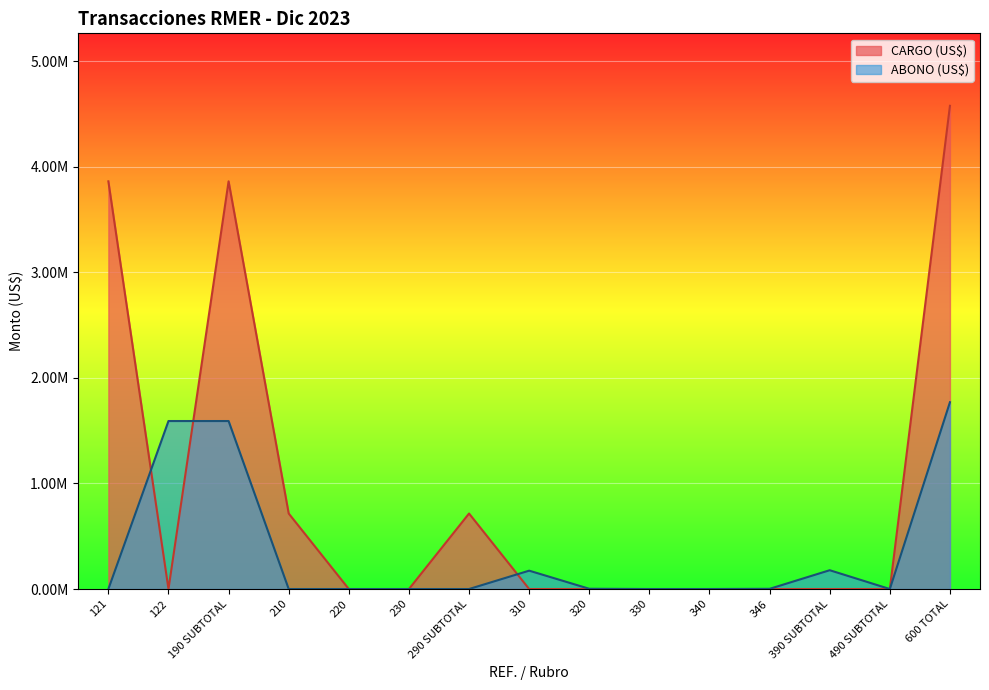

True or false: CARGO (US$) has a value of 2892601.2 at 320.

False